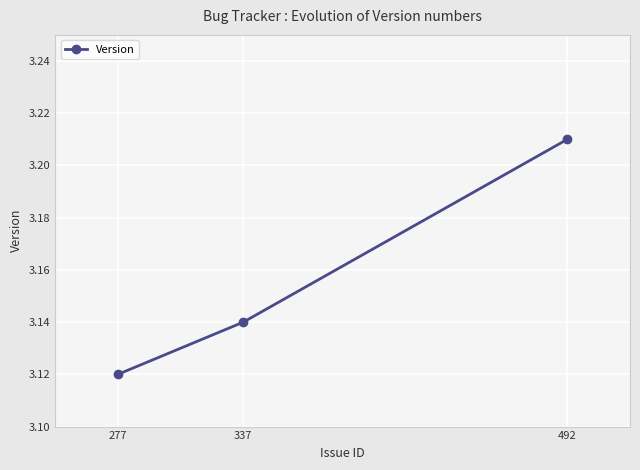

The chart shows a value of 5.1 at 492. True or false?

False